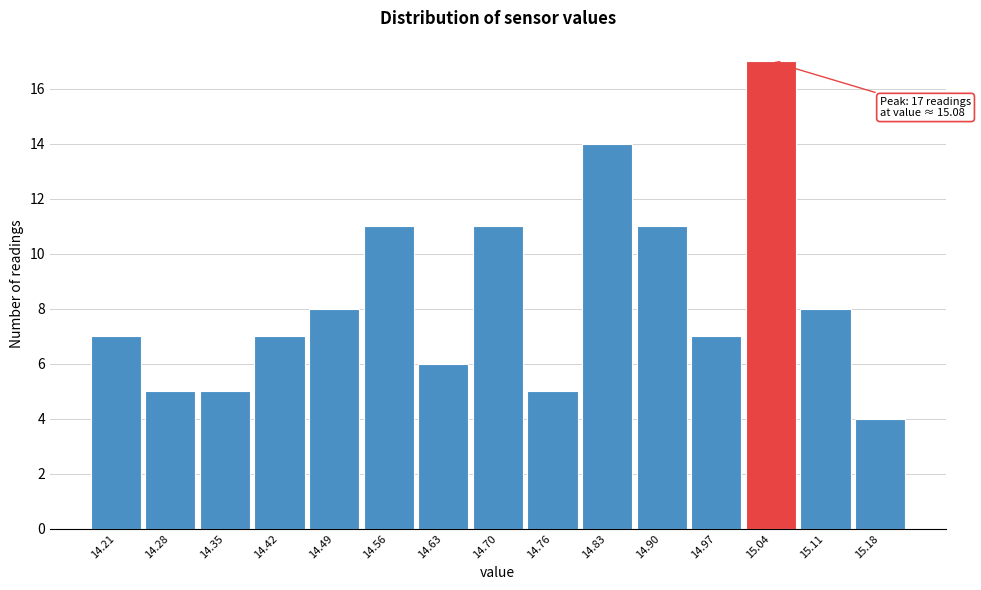

Reading right to left, what are all the values shown in this chart?

15.18=4	15.11=8	15.04=17	14.97=7	14.90=11	14.83=14	14.76=5	14.70=11	14.63=6	14.56=11	14.49=8	14.42=7	14.35=5	14.28=5	14.21=7